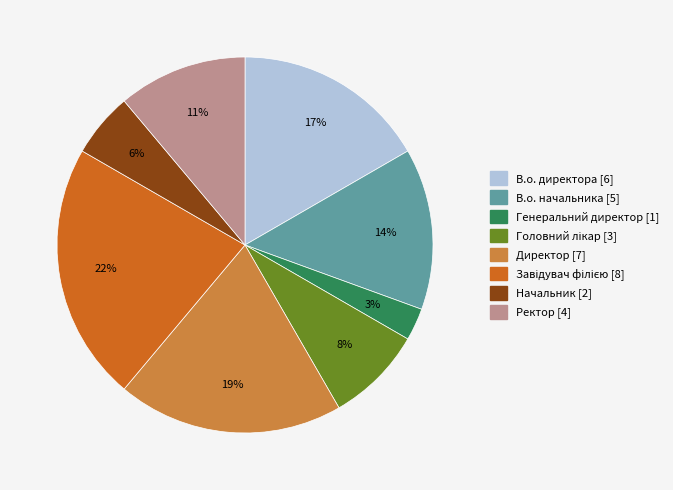

To the nearest percent, what percentage of the pie is В.о. начальника?

14%